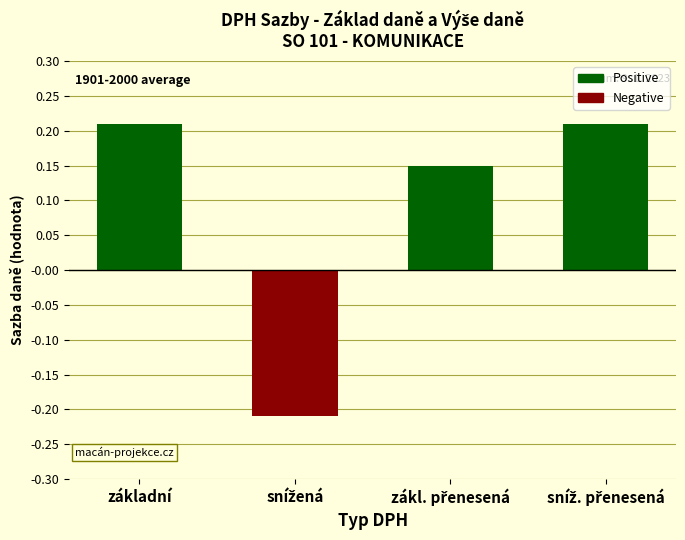

How many categories are shown in the chart?

4